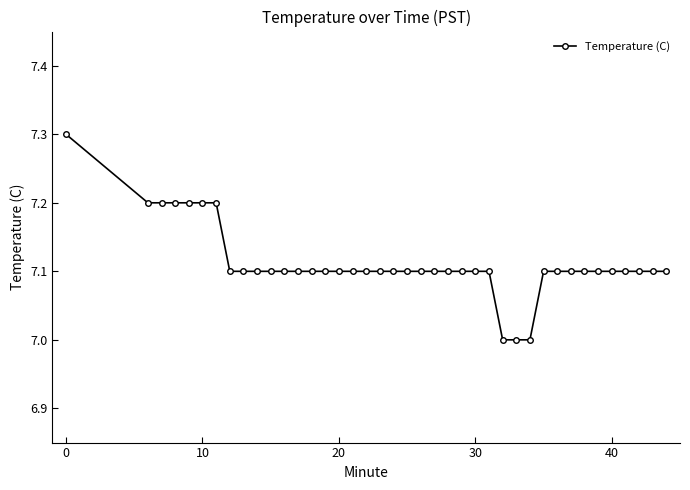

What is the value of the 18th point from the left?

7.1